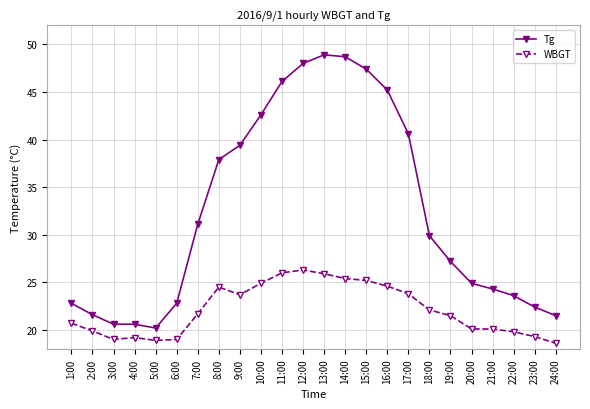

True or false: WBGT and Tg cross at least once.

False